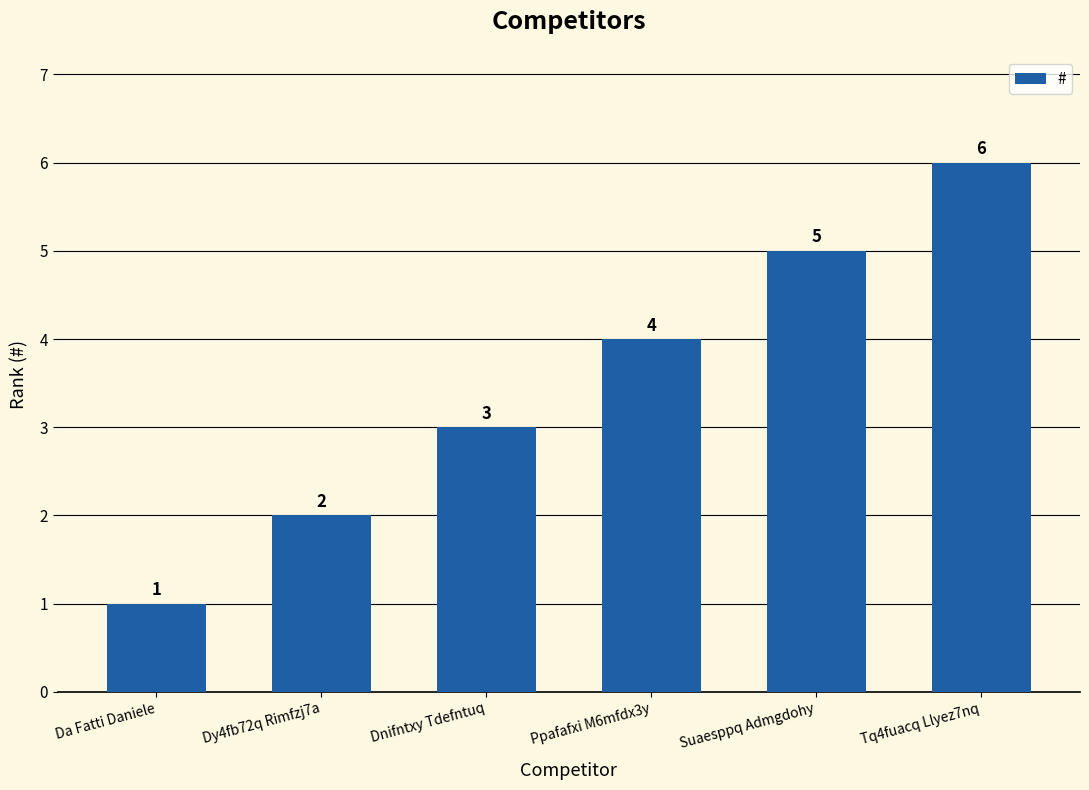

How many distinct data groups are displayed?

1